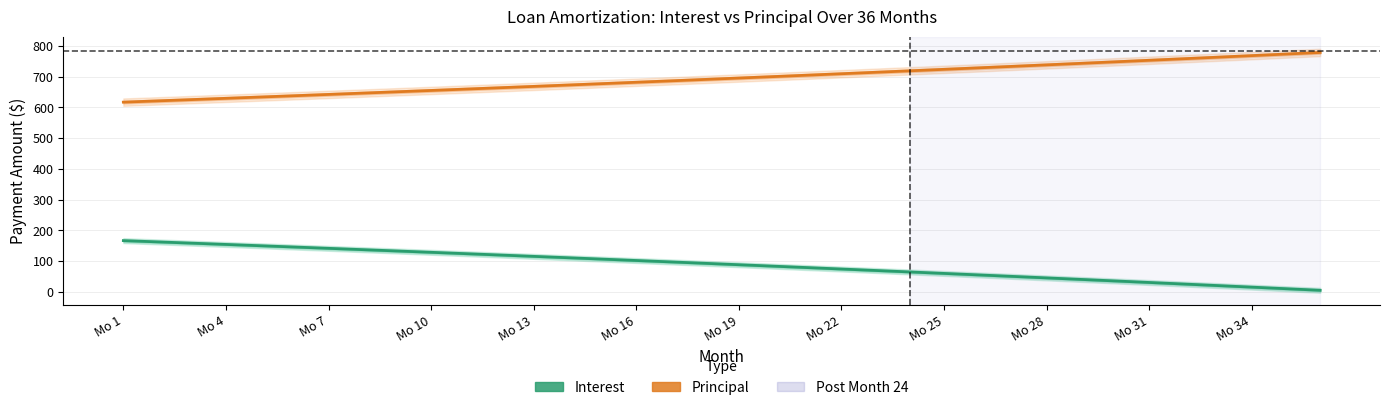

What are all the series names shown in the legend?

Interest, Principal